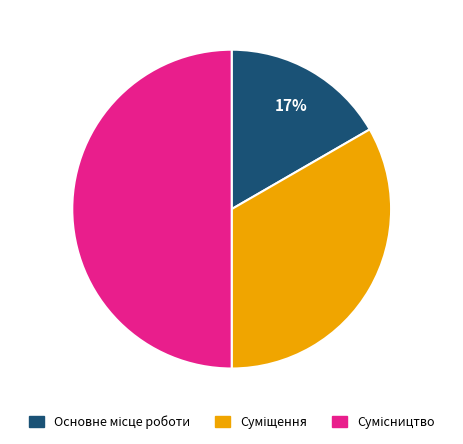

To the nearest percent, what is the difference between the largest and smallest slice percentages?

33%